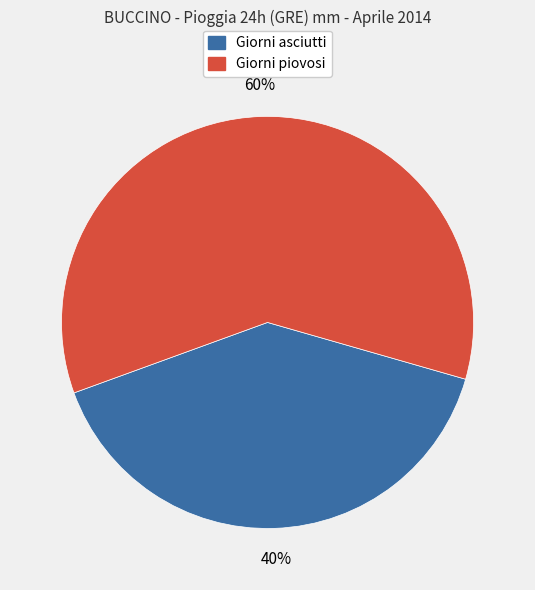

Rank the categories by value from lowest to highest.

Giorni asciutti, Giorni piovosi